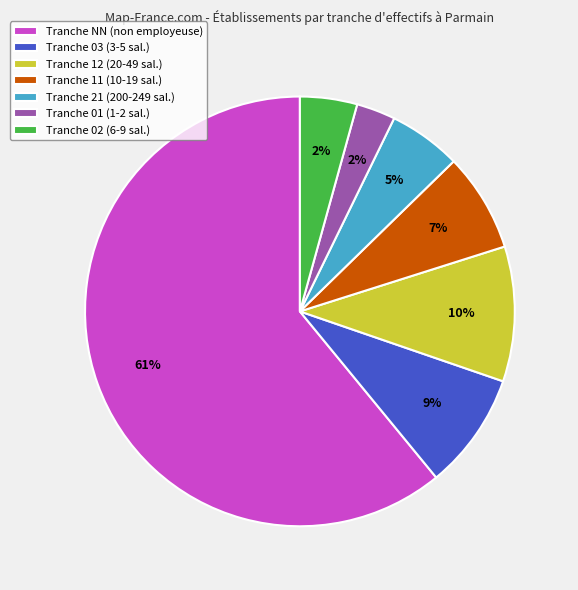

To the nearest percent, what percentage of the pie is 03?

9%